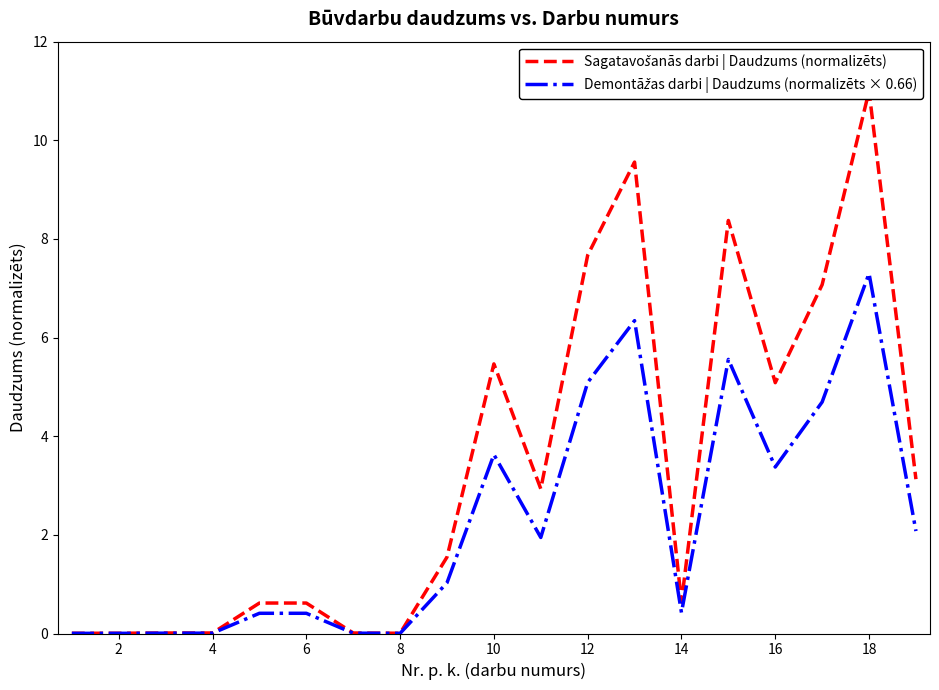

How many lines are shown in the chart?

2